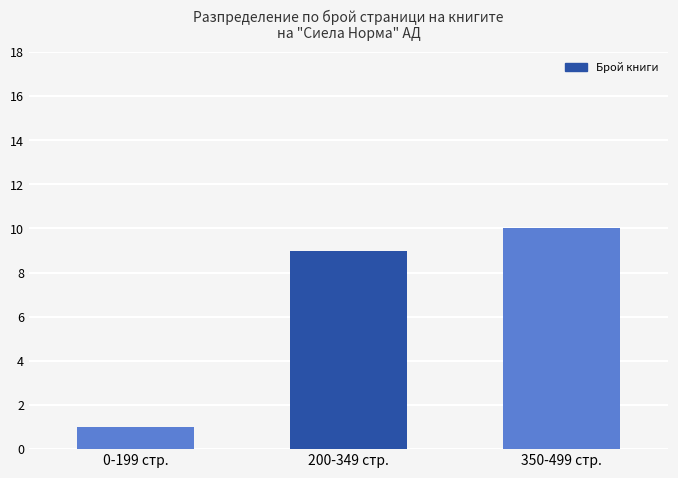

Reading left to right, transcribe all the data shown in this chart.

1	9	10